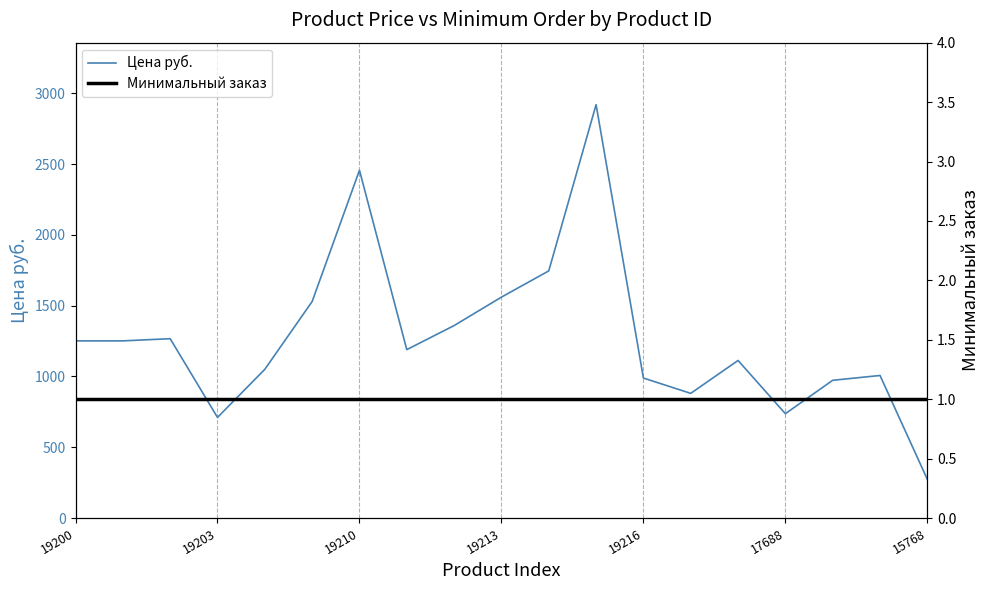

At which label does Цена руб. reach its minimum?

15768